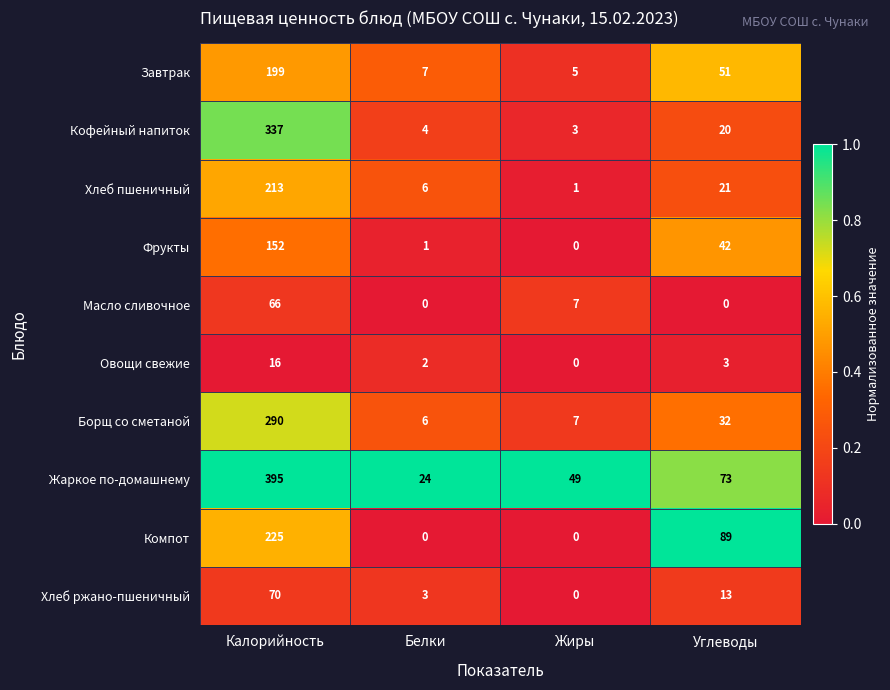

Which series has the widest spread of values?

Жаркое по-домашнему